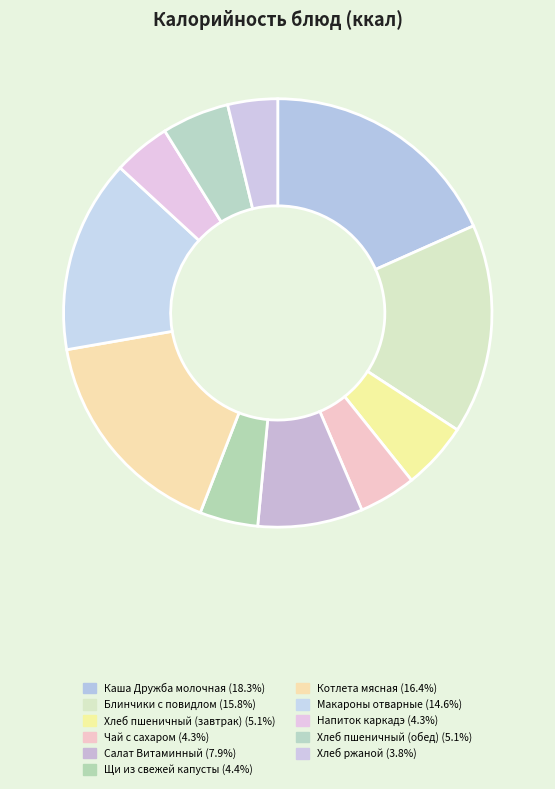

Is it true that Блинчики с повидлом is 29% of the pie?

False